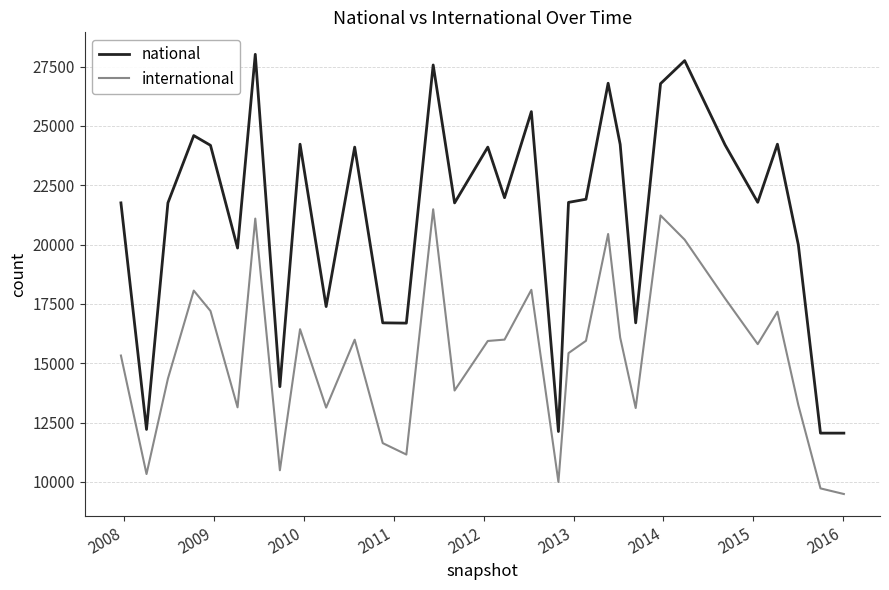

True or false: national and international cross at least once.

False